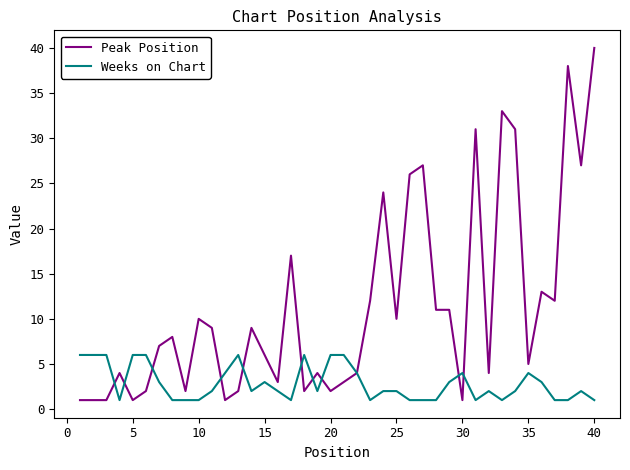

Does the chart display data point markers on the line(s)?

No